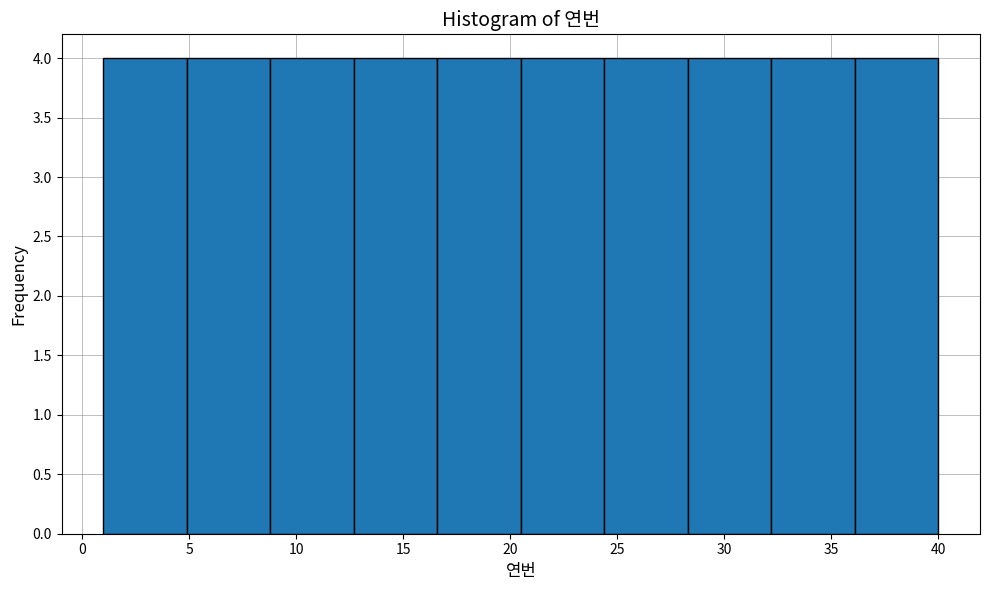

Reading left to right, transcribe this chart: for each bar, give the range it covers on the x-axis and its height. Neither the bar edges nor the heights are printed on the chart, so give them approximately, as read against the axes.

1.0 to 4.9: 4
4.9 to 8.8: 4
8.8 to 12.7: 4
12.7 to 16.6: 4
16.6 to 20.5: 4
20.5 to 24.4: 4
24.4 to 28.3: 4
28.3 to 32.2: 4
32.2 to 36.1: 4
36.1 to 40.0: 4